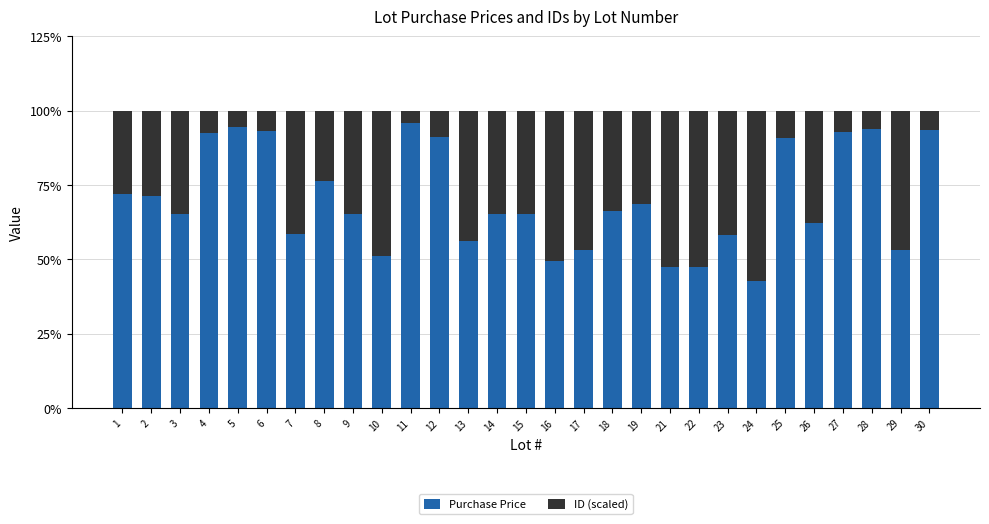

True or false: Purchase Price has a value of 78.7 at 22.

False